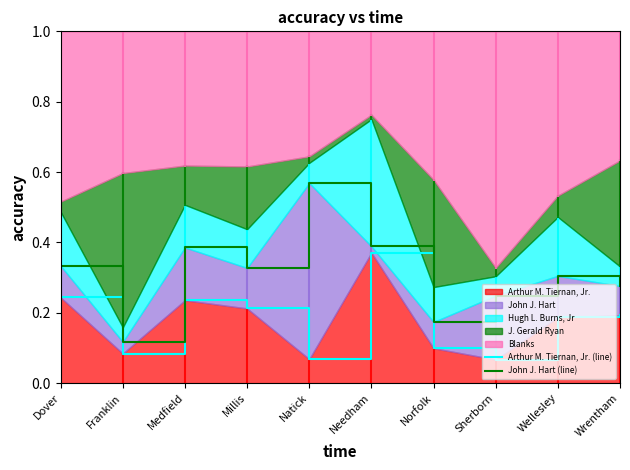

At which label is Arthur M. Tiernan, Jr. (line) closest to 0?

Sherborn